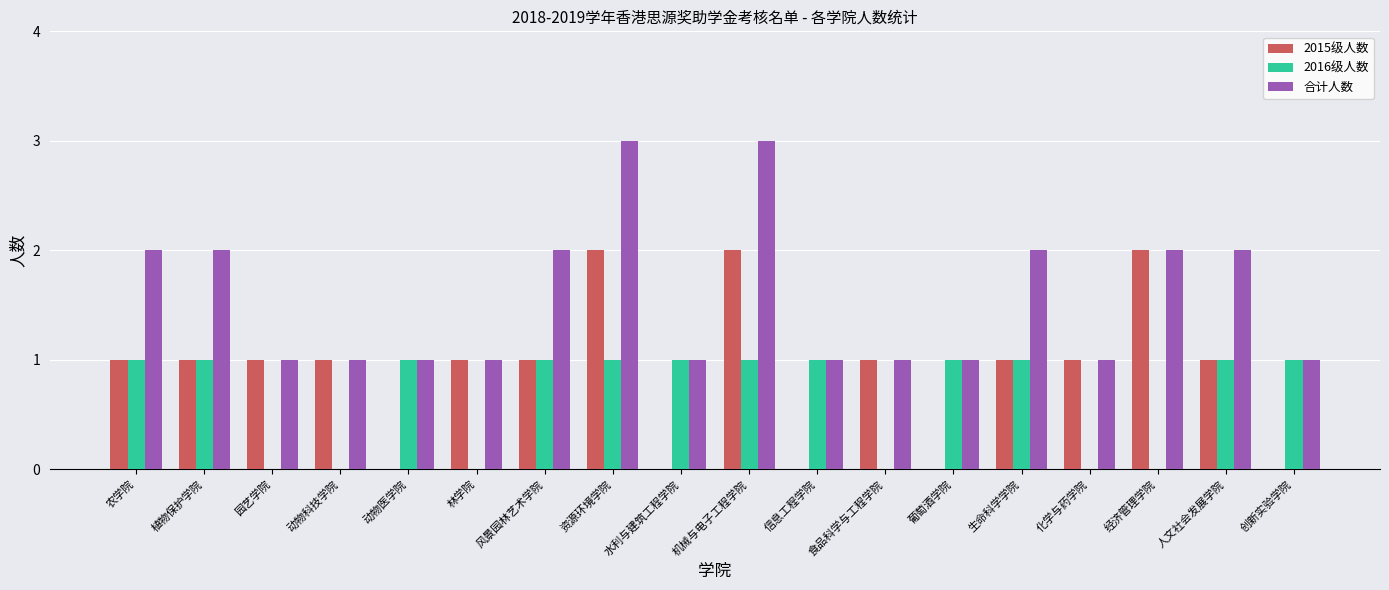

Is it true that 2016级人数 equals 1 at 机械与电子工程学院?

True